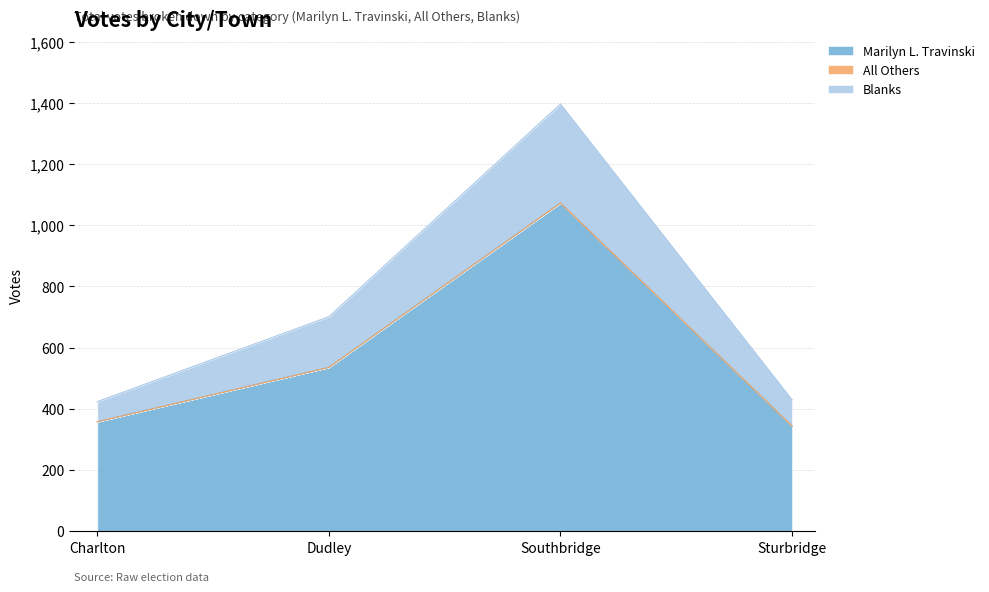

The value of Marilyn L. Travinski at Dudley is 535. True or false?

True